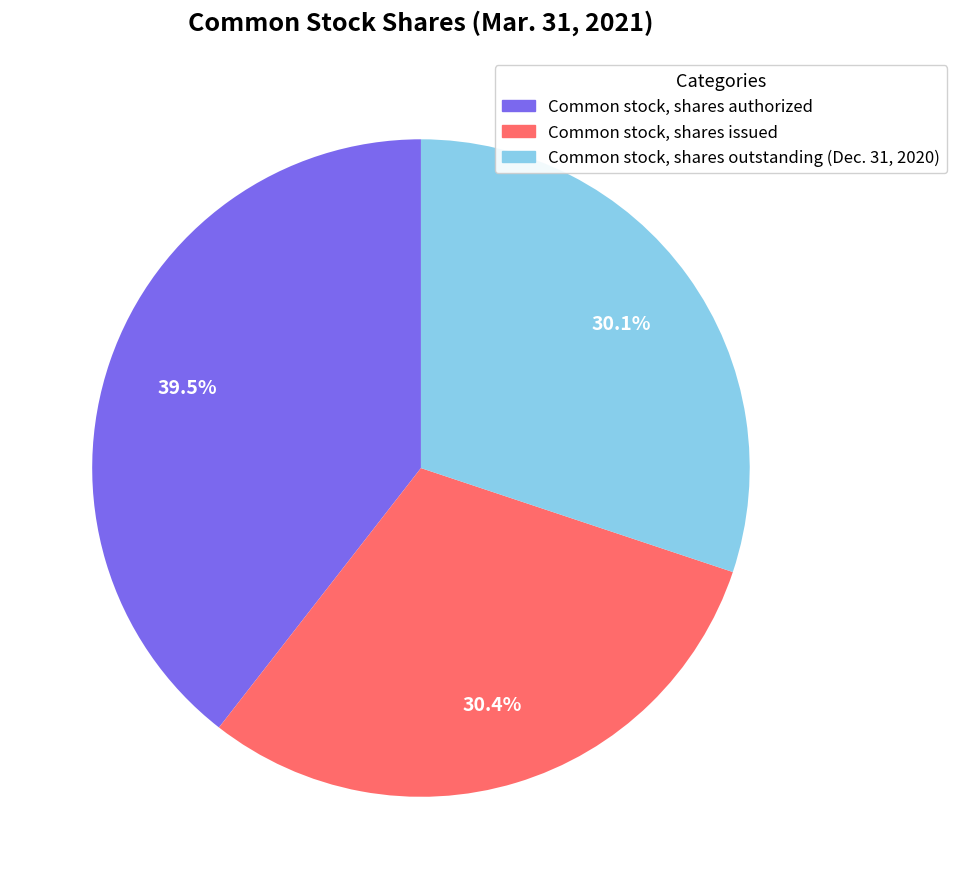

Approximately how many times larger is the value at Common stock, shares issued compared to Common stock, shares authorized?

0.8